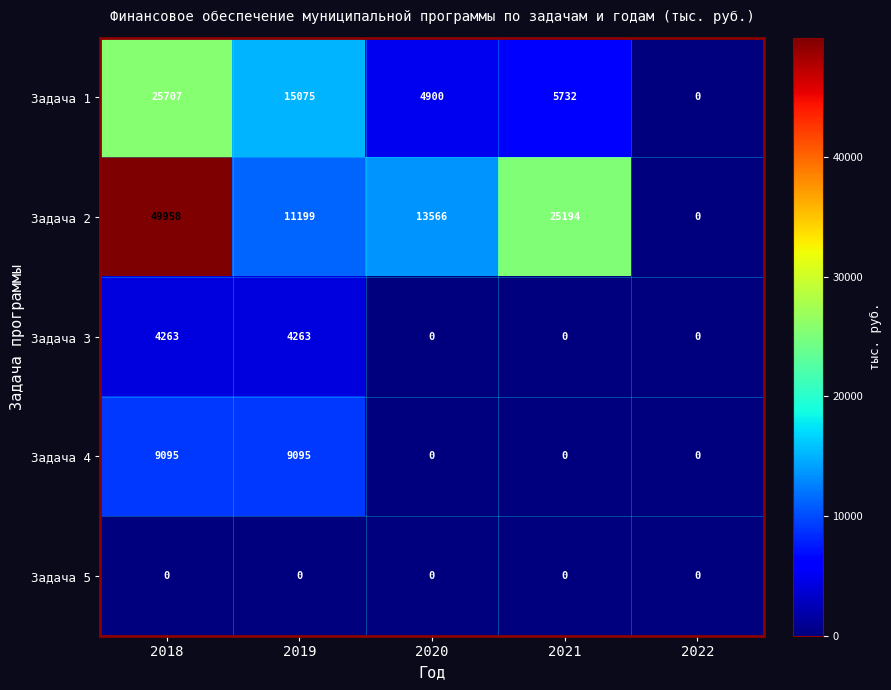

Reading left to right, extract all data points from this chart.

Задача 1: 2018=25707	2019=15075	2020=4900	2021=5732	2022=0
Задача 2: 2018=49958	2019=11199	2020=13566	2021=25194	2022=0
Задача 3: 2018=4263	2019=4263	2020=0	2021=0	2022=0
Задача 4: 2018=9095	2019=9095	2020=0	2021=0	2022=0
Задача 5: 2018=0	2019=0	2020=0	2021=0	2022=0